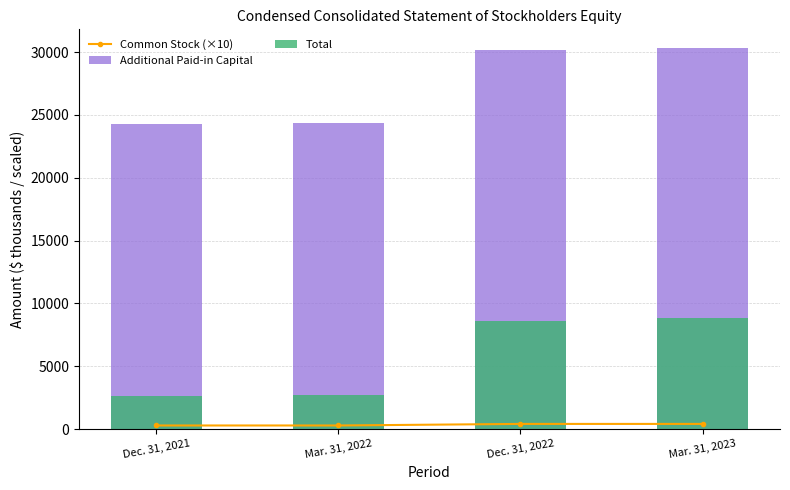

What are all the series names shown in the legend?

Common Stock (×10), Additional Paid-in Capital, Total